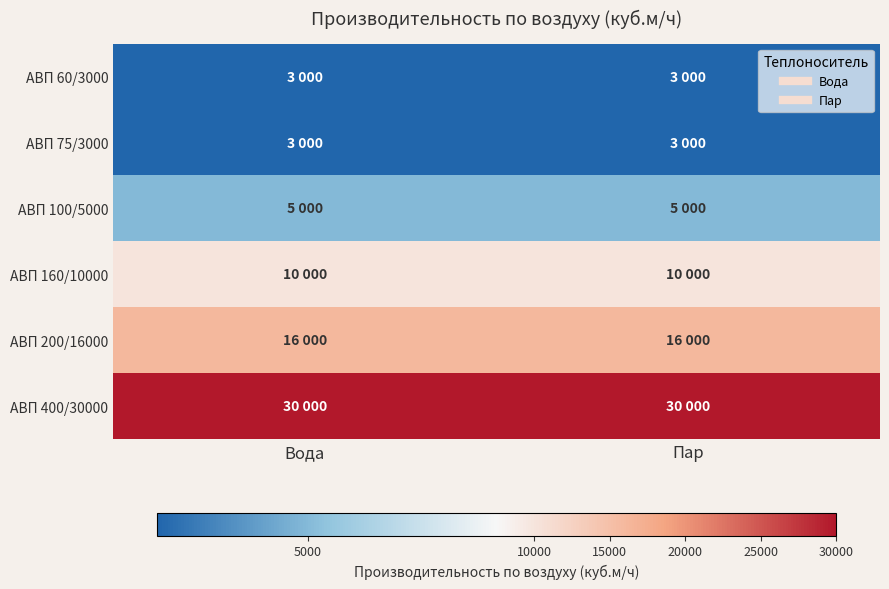

Rank the series by their maximum value, from lowest to highest.

АВП 60/3000, АВП 75/3000, АВП 100/5000, АВП 160/10000, АВП 200/16000, АВП 400/30000